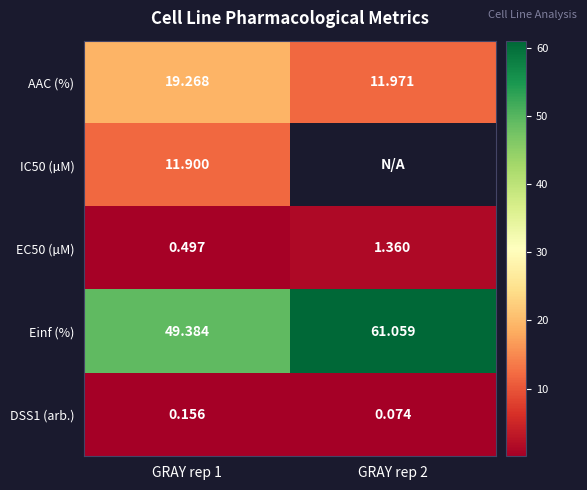

What is the total value across all series at GRAY rep 1?

81.2